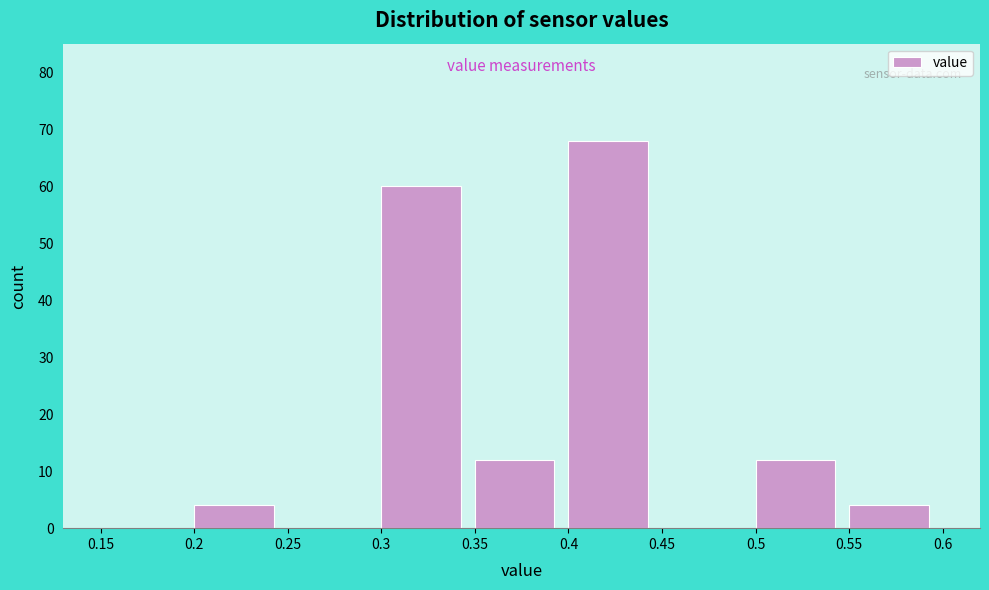

Over which range of the x-axis is the bar tallest?

0.4 to 0.45